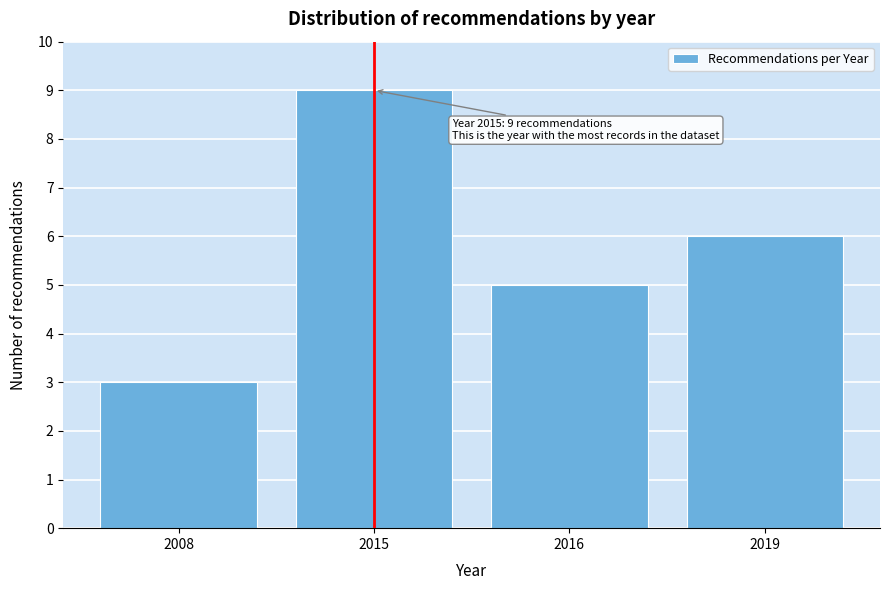

Reading left to right, extract all data points from this chart.

3	9	5	6